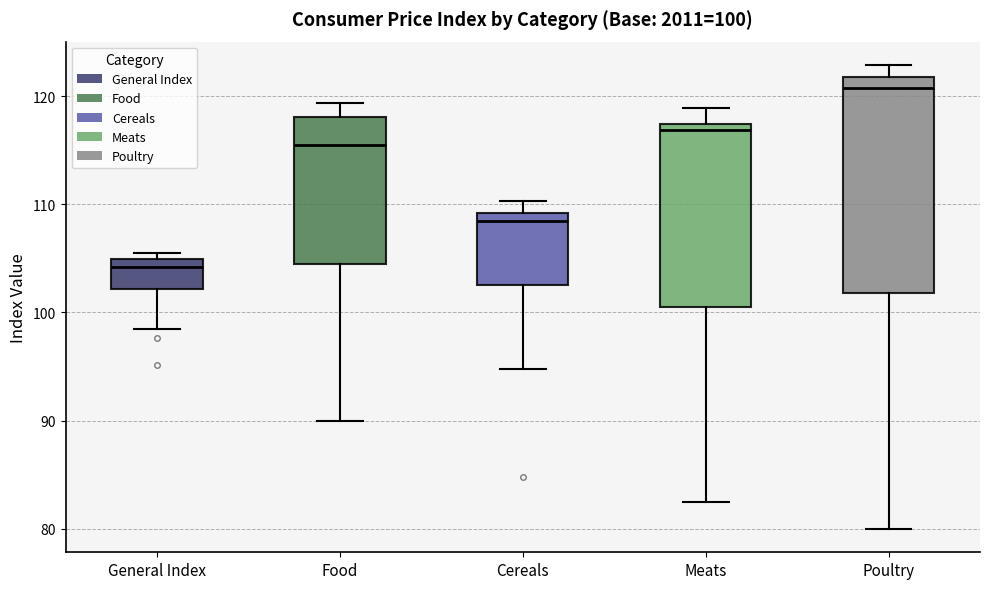

Which box has the lowest median line?

General Index